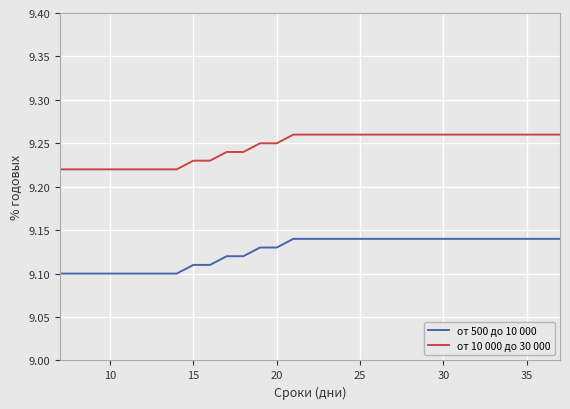

True or false: от 500 до 10 000 and от 10 000 до 30 000 intersect in this chart.

False